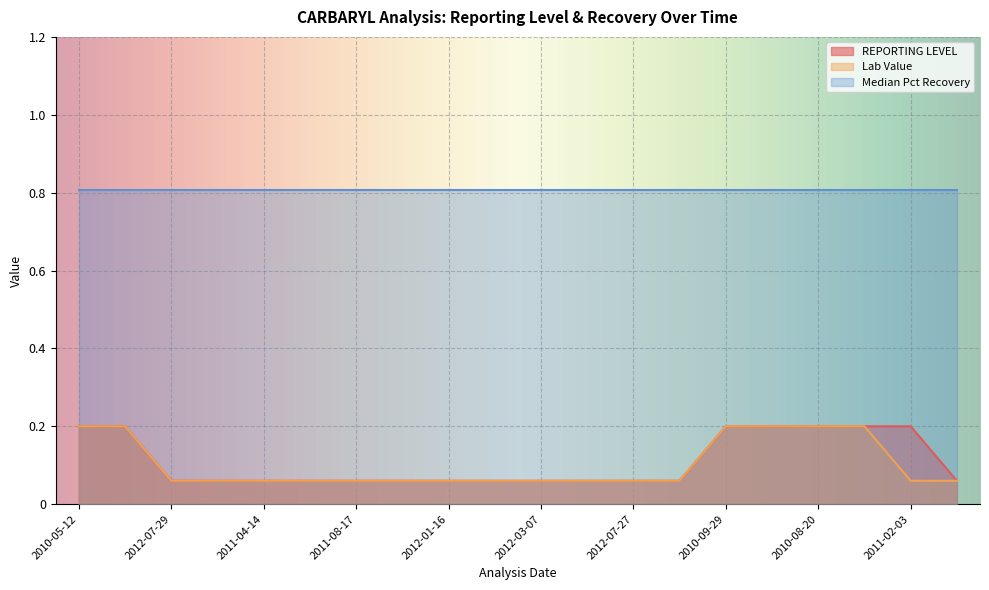

What are all the series names shown in the legend?

REPORTING LEVEL, Lab Value, Median Pct Recovery